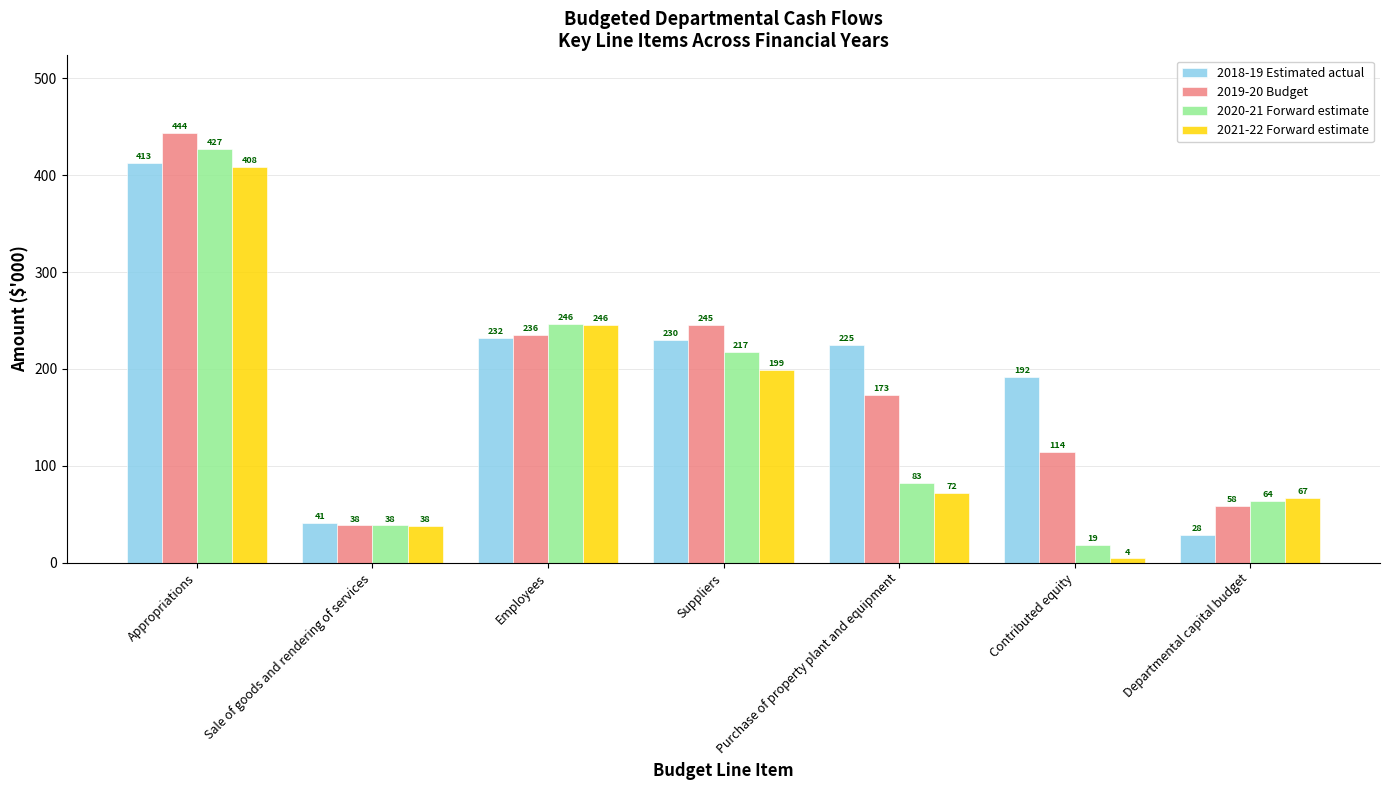

Where does the 2020-21 Forward estimate series first go above 82?

Appropriations